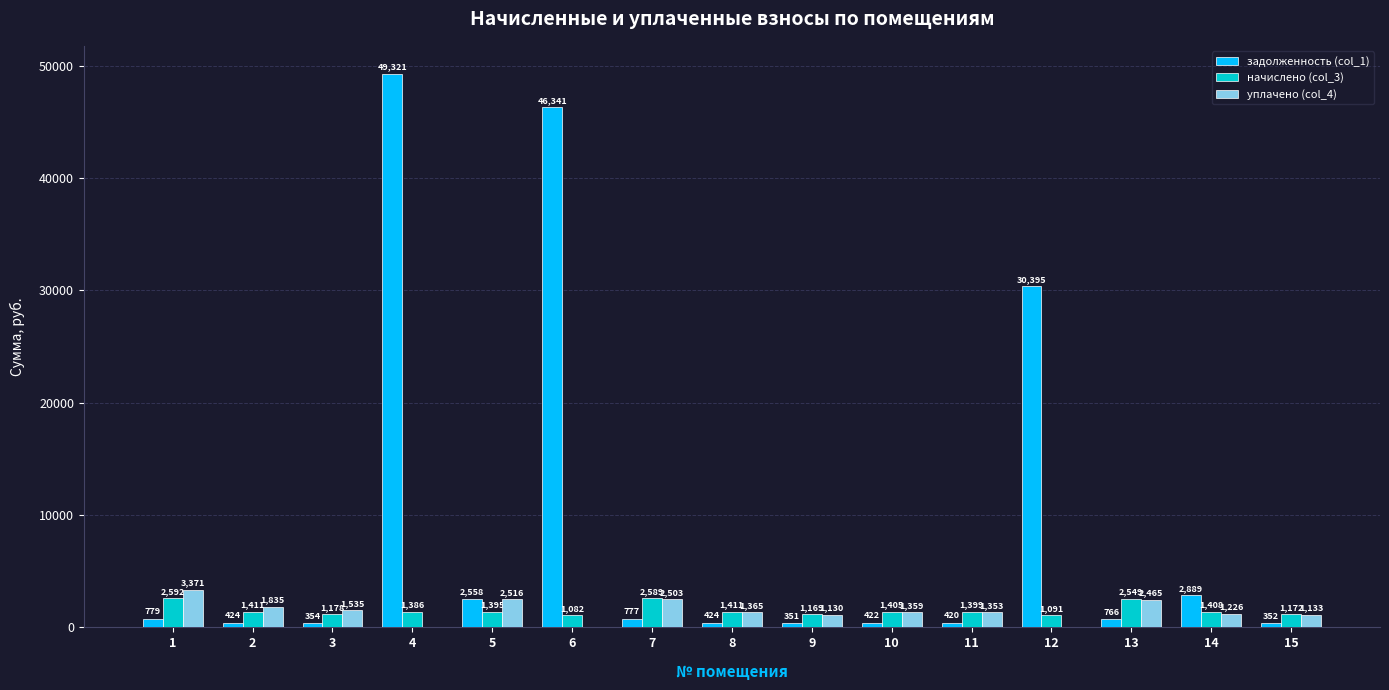

Between 7 and 10, which series saw the biggest shift?

начислено (col_3)